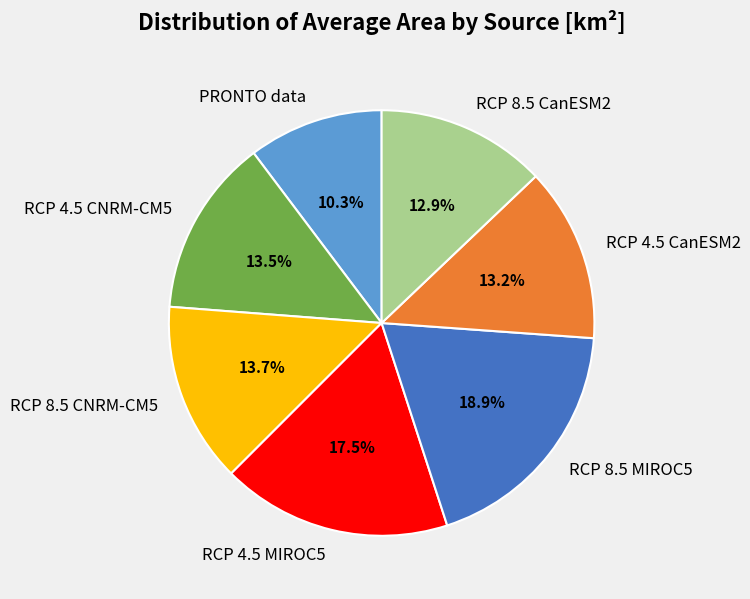

What is the largest slice in the pie chart?

RCP 8.5 MIROC5